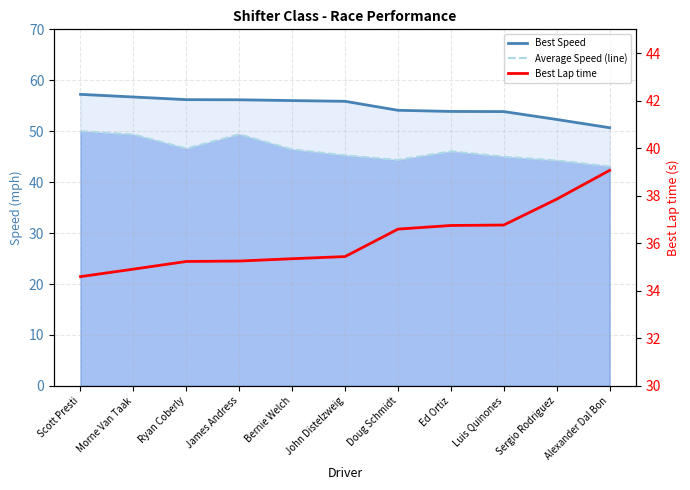

What is the sum of all Average Speed (line) values?

509.7